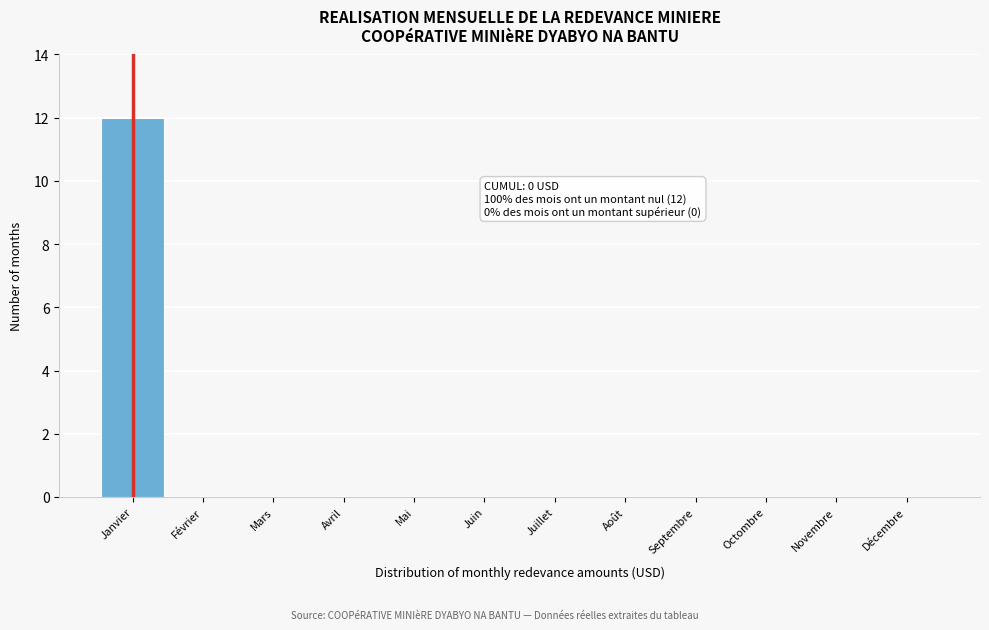

Reading left to right, list all the values displayed in this chart.

Janvier=12	Février=0	Mars=0	Avril=0	Mai=0	Juin=0	Juillet=0	Août=0	Septembre=0	Octombre=0	Novembre=0	Décembre=0